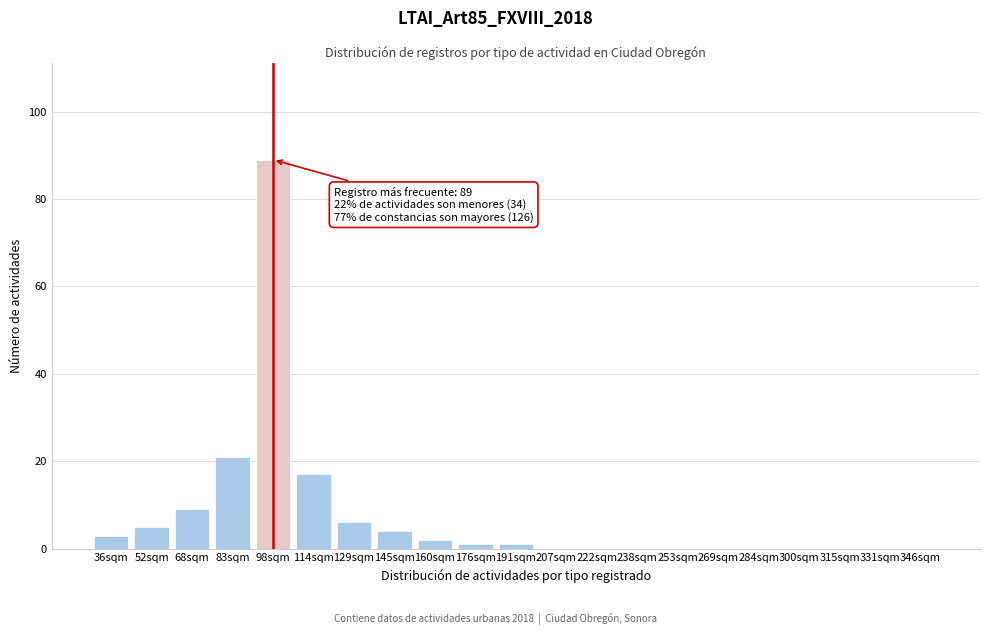

Reading left to right, what are all the values shown in this chart?

36sqm=3	52sqm=5	68sqm=9	83sqm=21	98sqm=89	114sqm=17	129sqm=6	145sqm=4	160sqm=2	176sqm=1	191sqm=1	207sqm=0	222sqm=0	238sqm=0	253sqm=0	269sqm=0	284sqm=0	300sqm=0	315sqm=0	331sqm=0	346sqm=0